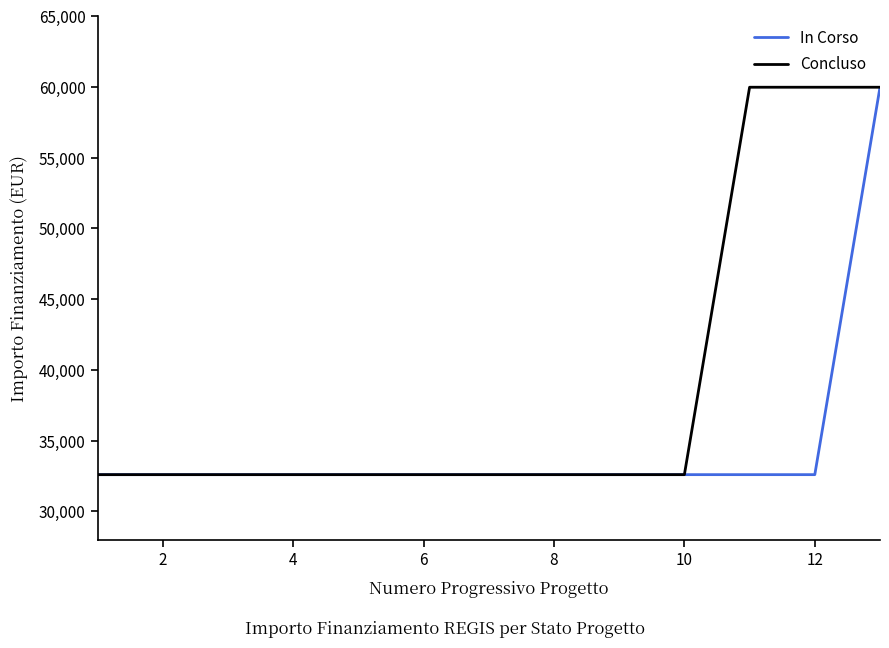

What is the maximum value shown in the chart?

59966